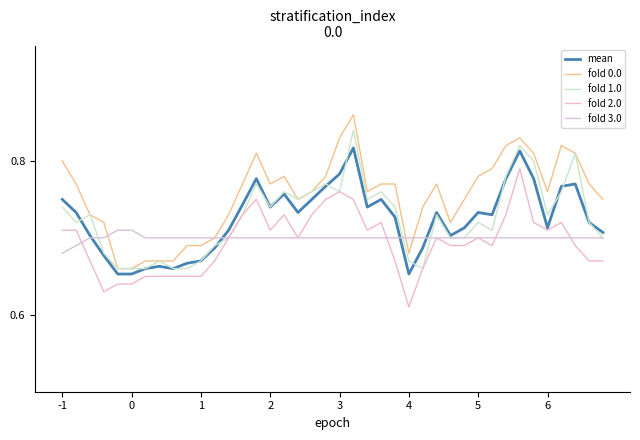

Does the chart display data point markers on the line(s)?

No